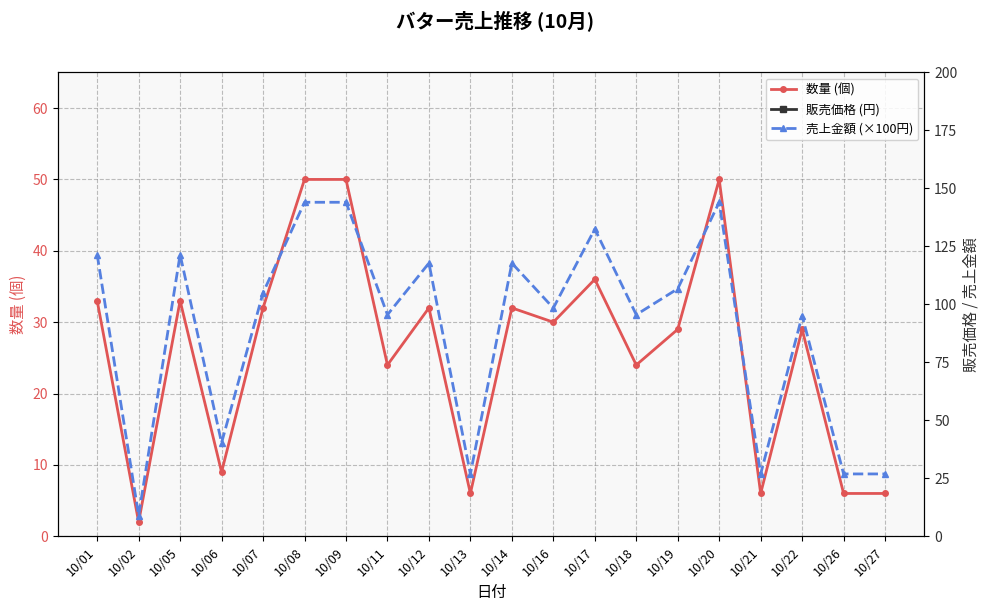

True or false: 売上金額 (×100円) has a value of 26.9 at 10/26.

True